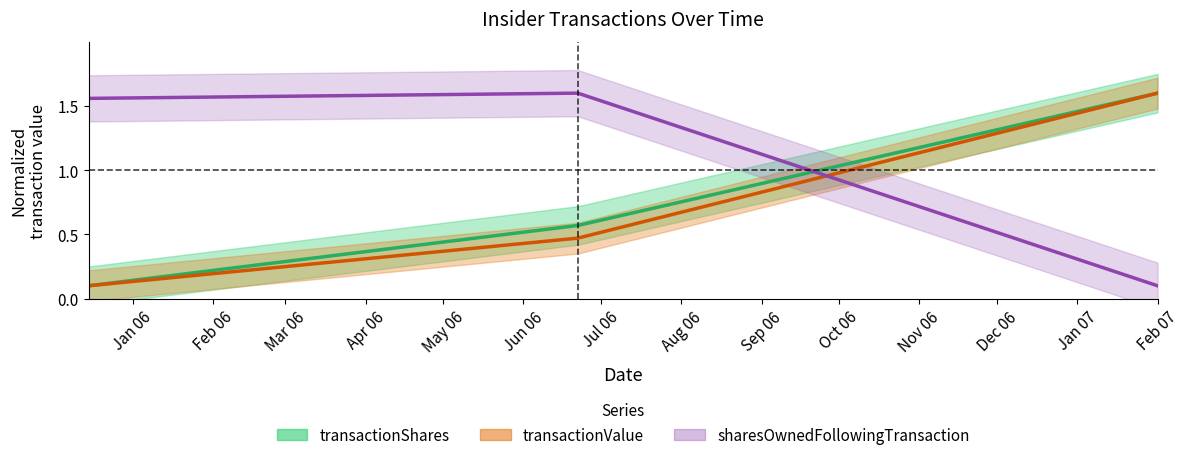

Reading left to right, what are all the values shown in this chart?

transactionShares: 0.1	0.6	1.6
transactionValue: 0.1	0.5	1.6
sharesOwnedFollowingTransaction: 1.6	1.6	0.1